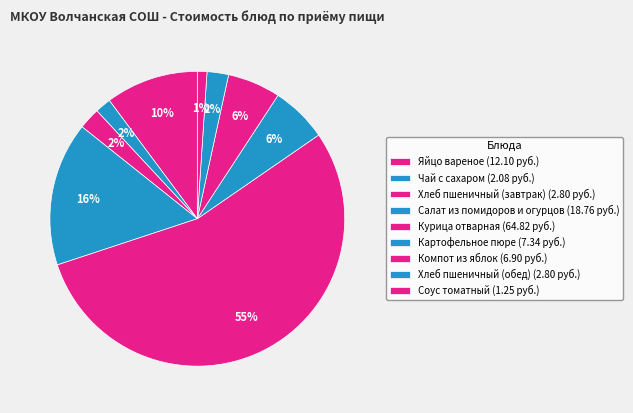

How many segments does this pie chart have?

9